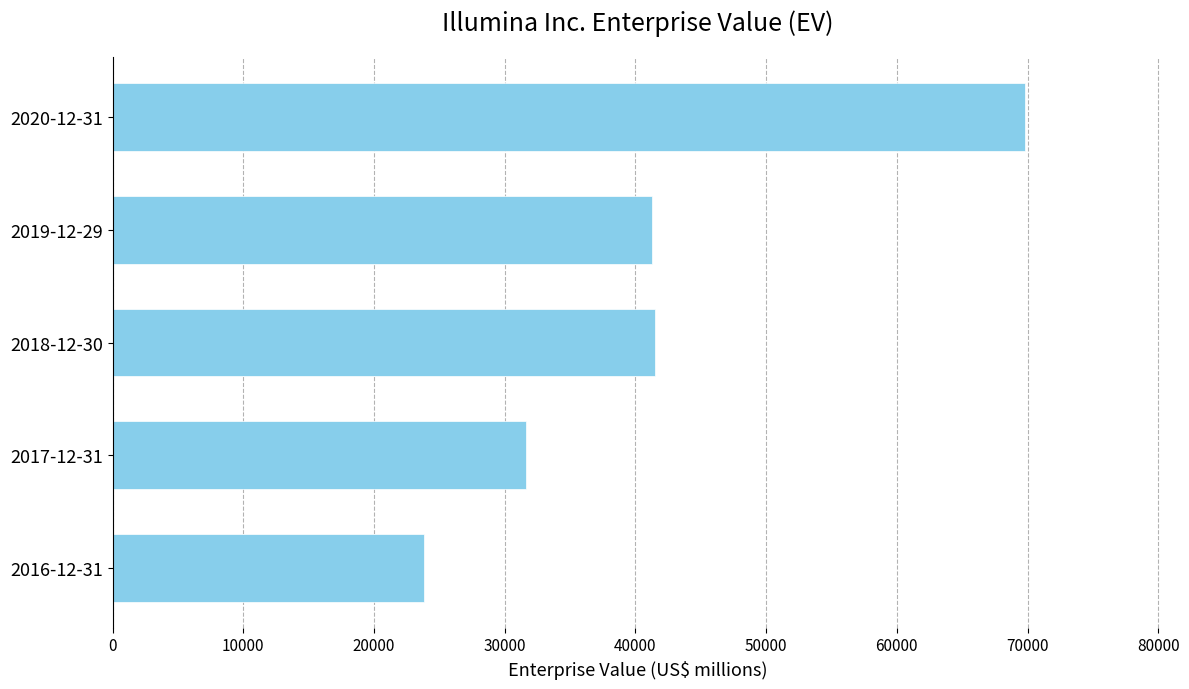

Which label corresponds to the largest value in the chart?

2020-12-31